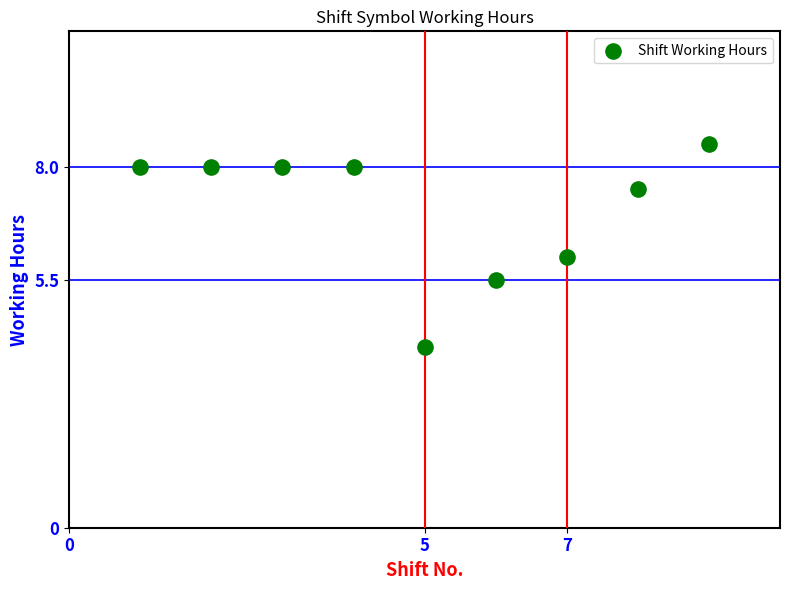

What is the average Y value?

7.1